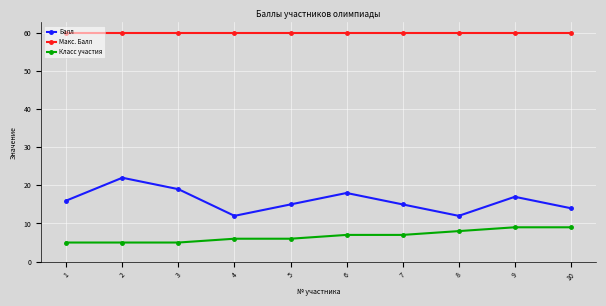

Is it true that Класс участия equals 7 at 7?

True